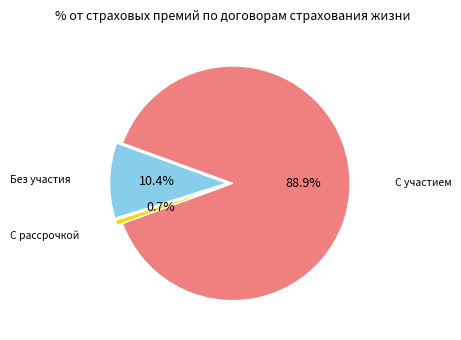

To the nearest percent, what is the difference between the largest and smallest slice percentages?

88%